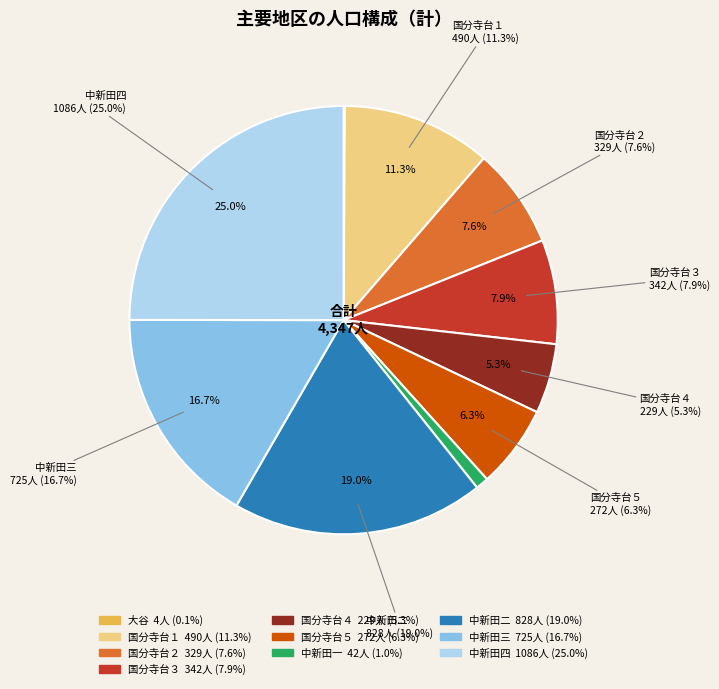

Is there a majority slice in this chart?

No